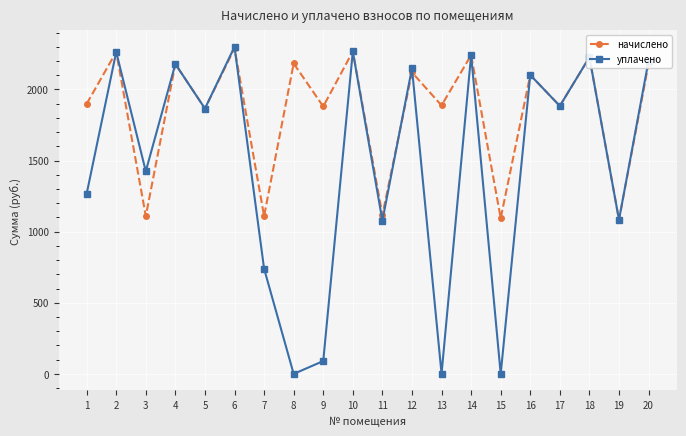

List the series in order of their overall mean, highest first.

начислено, уплачено